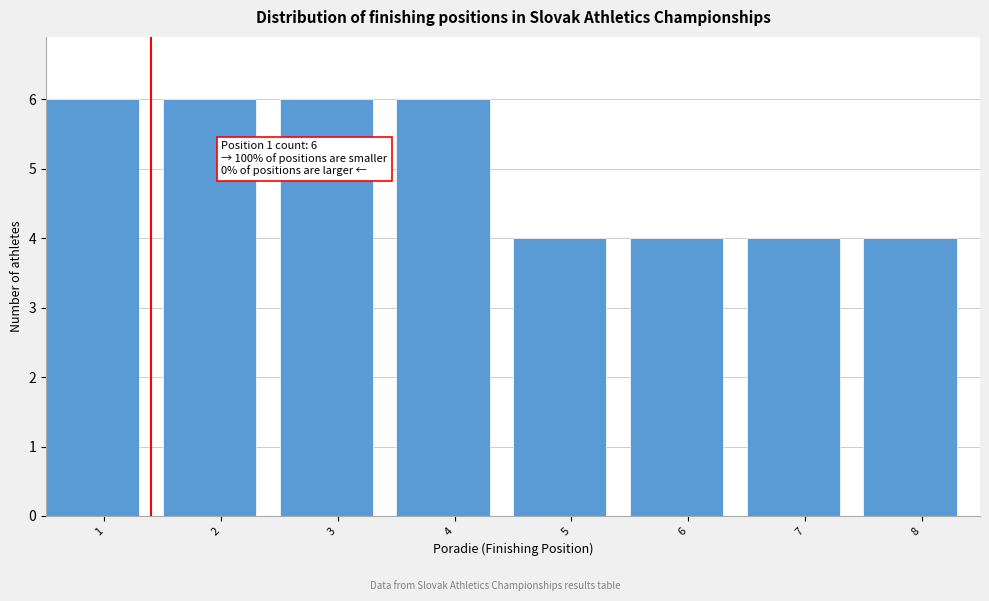

Reading right to left, list all the values displayed in this chart.

4	4	4	4	6	6	6	6